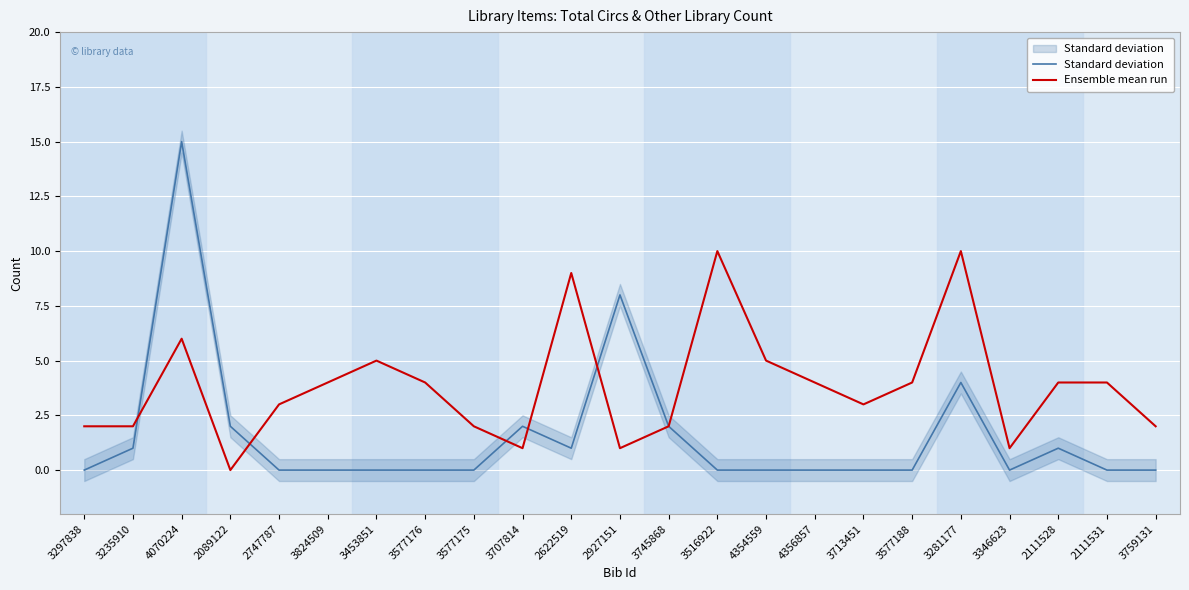

What is the label of the 5th point from the left?

2747787